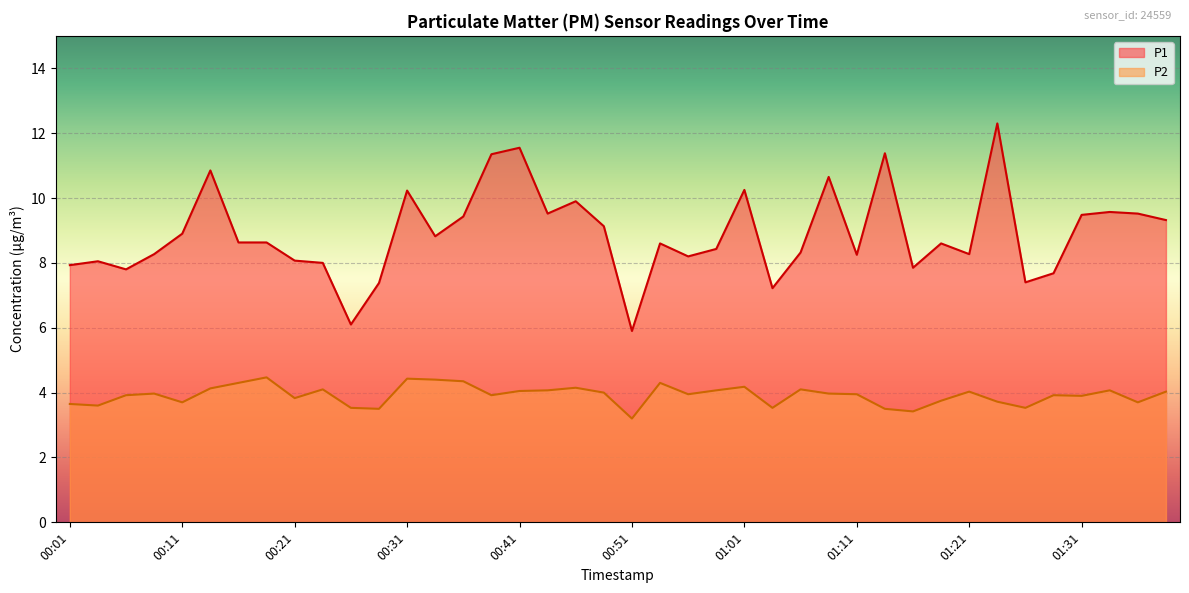

List the series in order of their overall mean, lowest first.

P2, P1